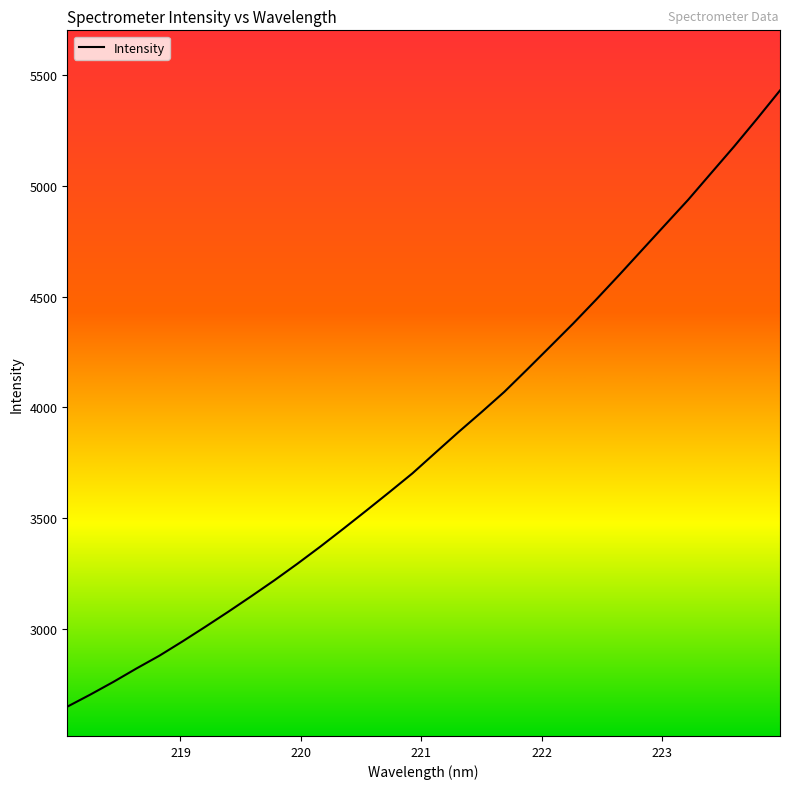

What is the maximum value shown in the chart?

5432.5